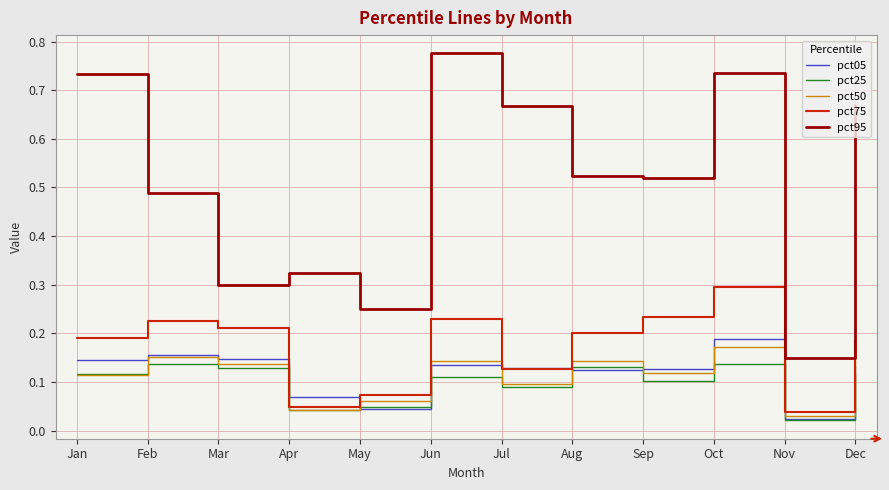

Which category has the highest value across all series?

Jun